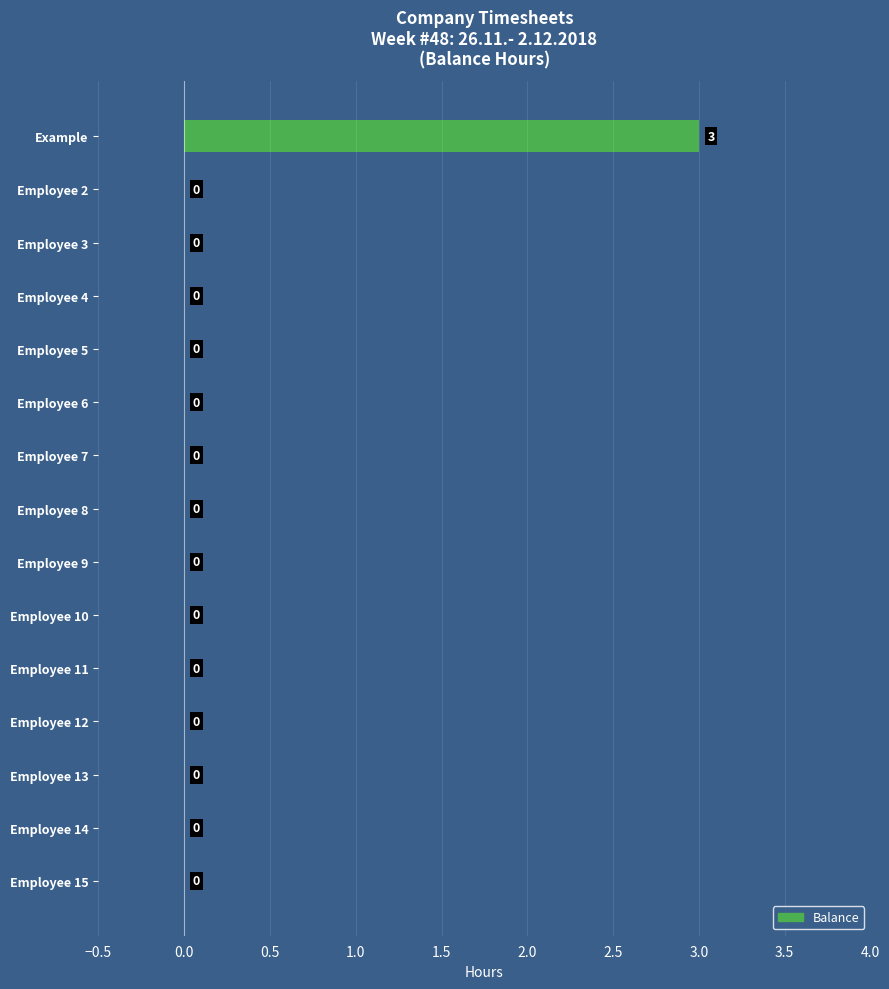

What is the sum of all values?

3